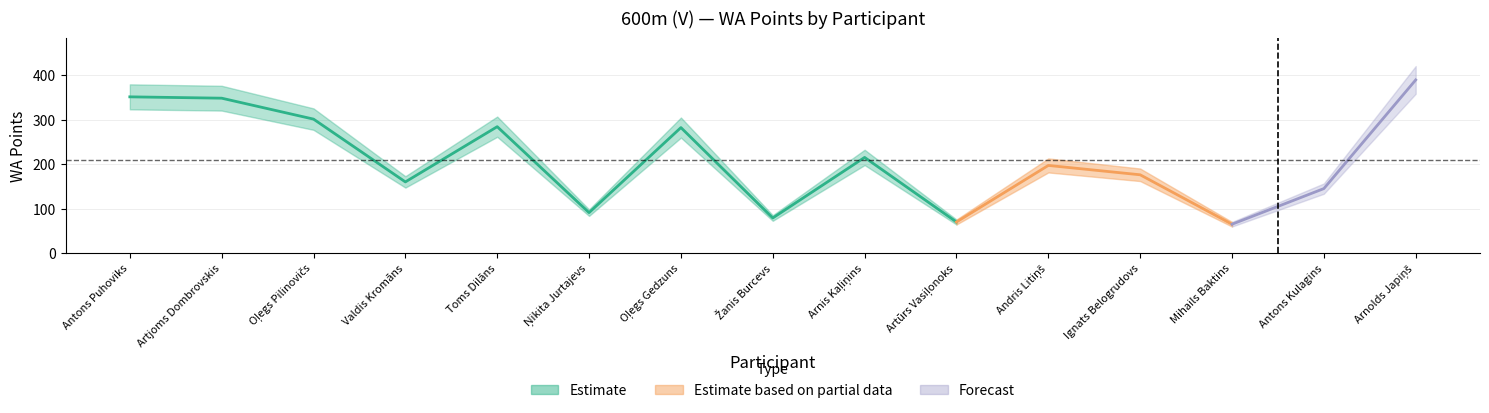

What is the label of the 9th point from the left?

Arnis Kaļiņins